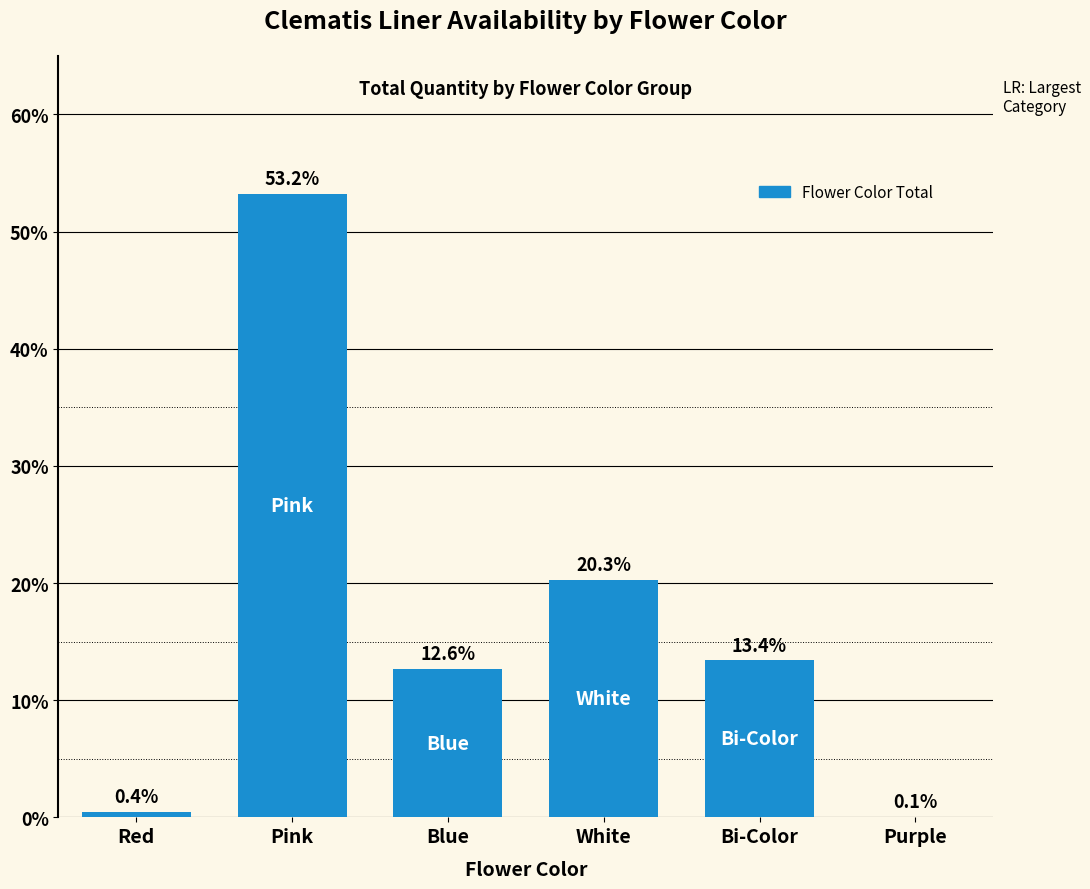

The value at Blue is 12.6. True or false?

True